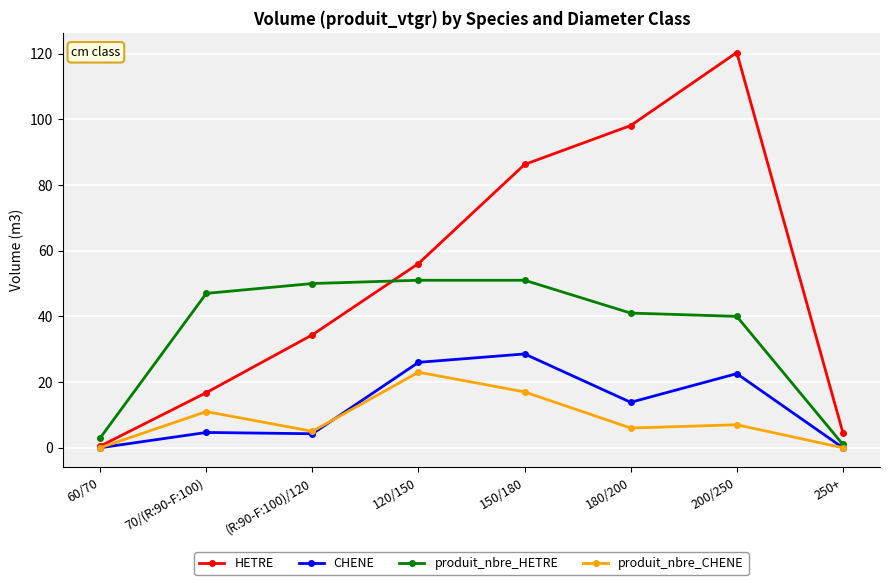

Read the HETRE value at 70/(R:90-F:100).

16.8